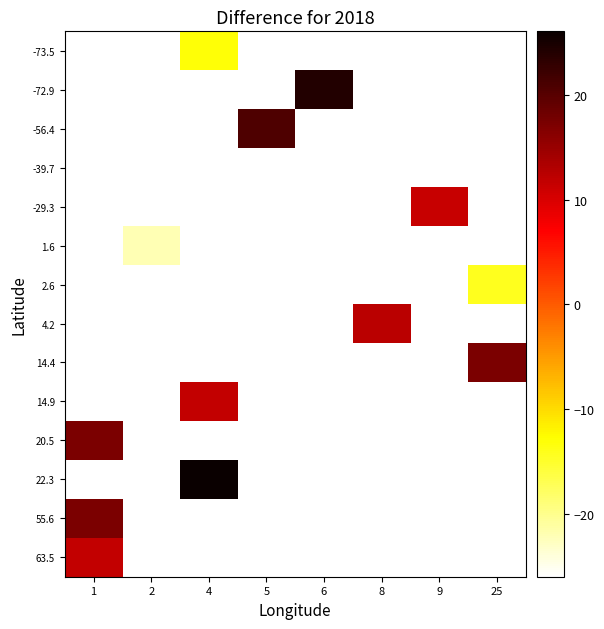

How many categories are shown in the chart?

8